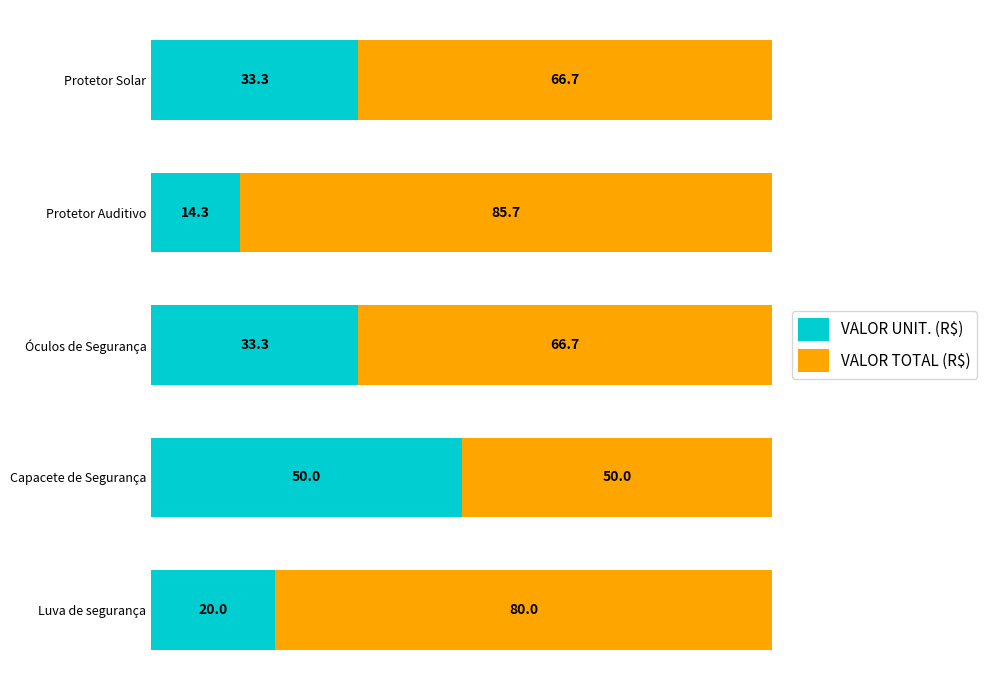

What is the average value of the VALOR UNIT. (R$) series?

30.2